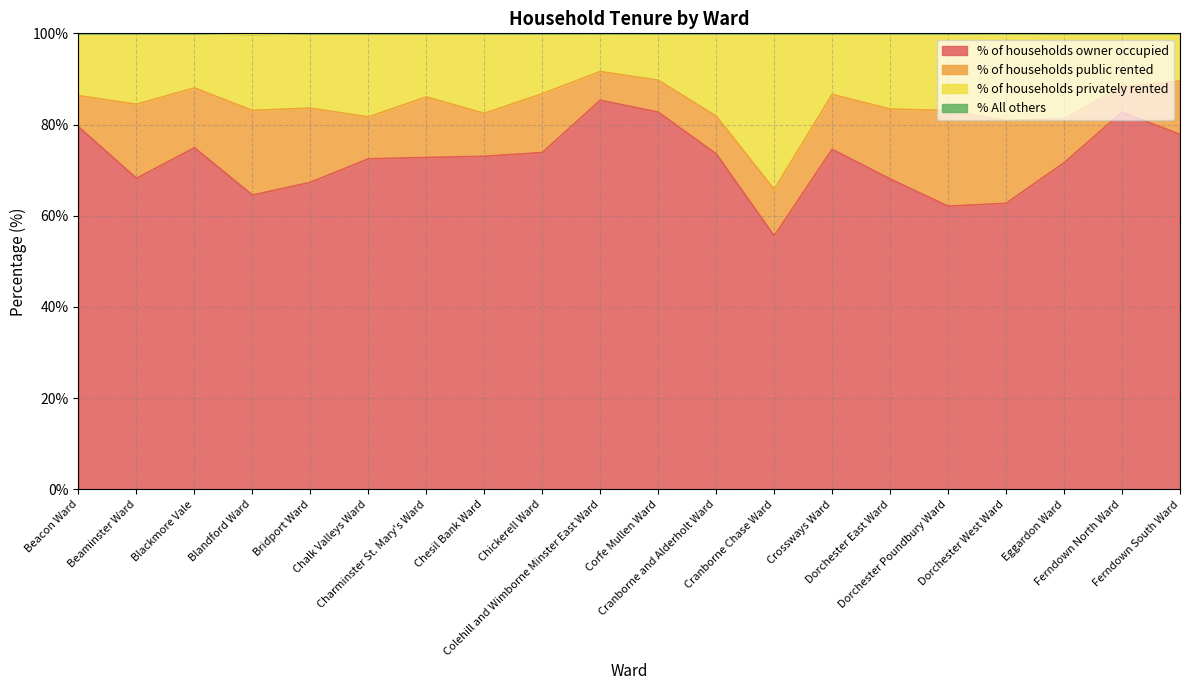

True or false: % of households privately rented and % All others intersect in this chart.

False